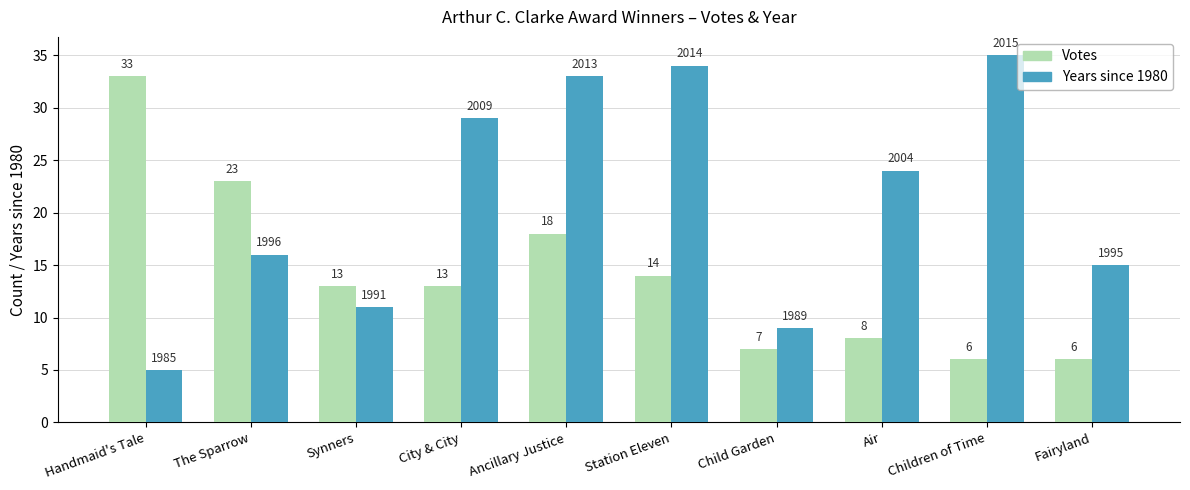

Reading left to right, list all the values displayed in this chart.

Votes: 33	23	13	13	18	14	7	8	6	6
Years since 1980: 5	16	11	29	33	34	9	24	35	15